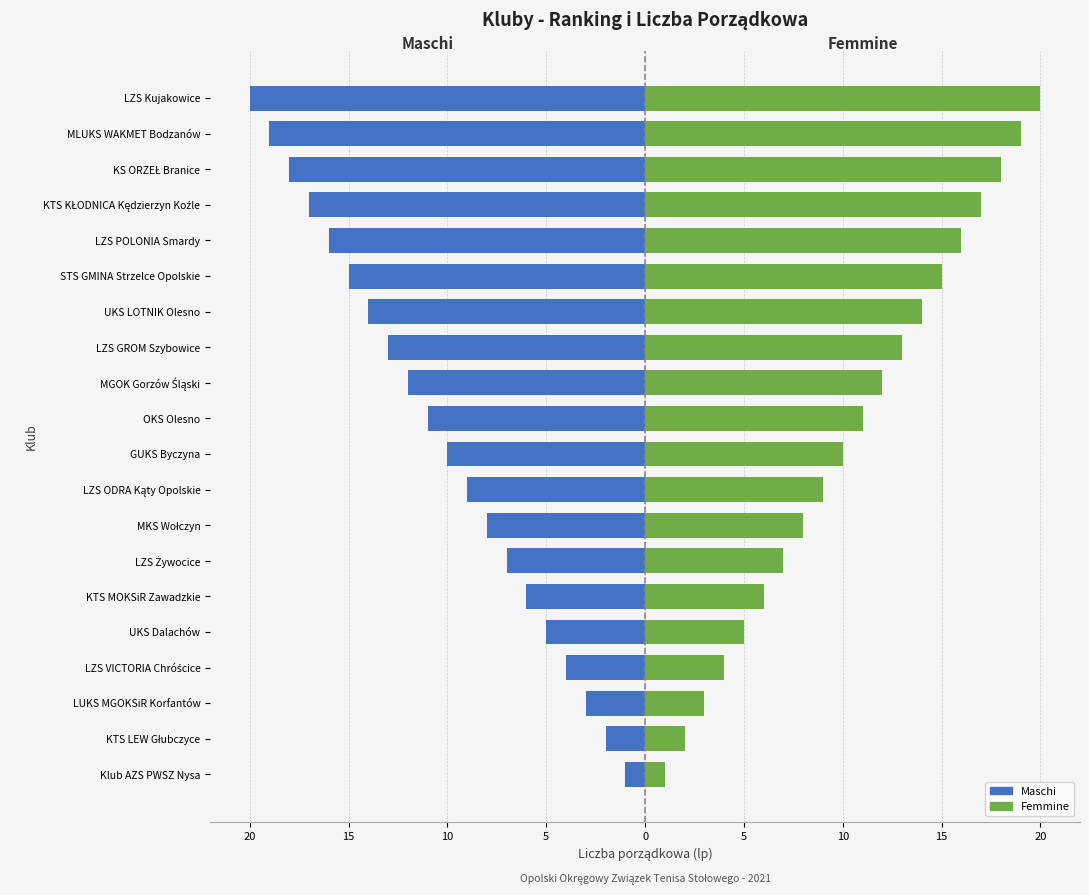

What is the lowest value of the Maschi series?

-20